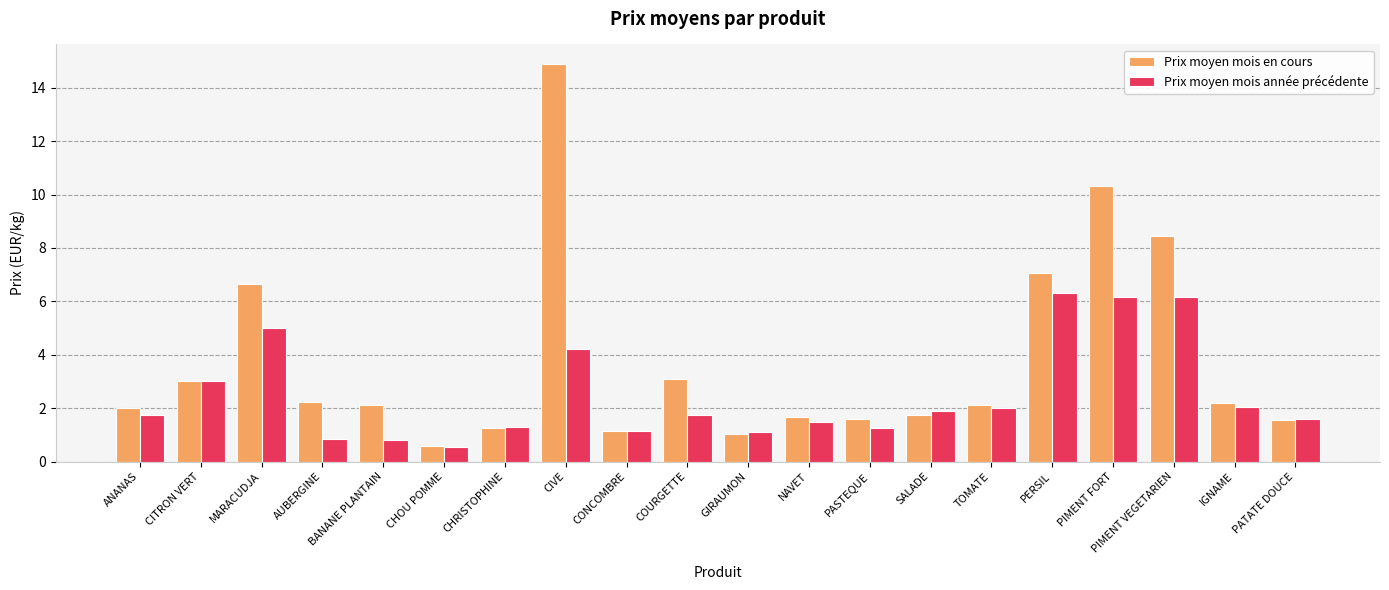

Between GIRAUMON and PIMENT FORT, which series saw the biggest shift?

Prix moyen mois en cours